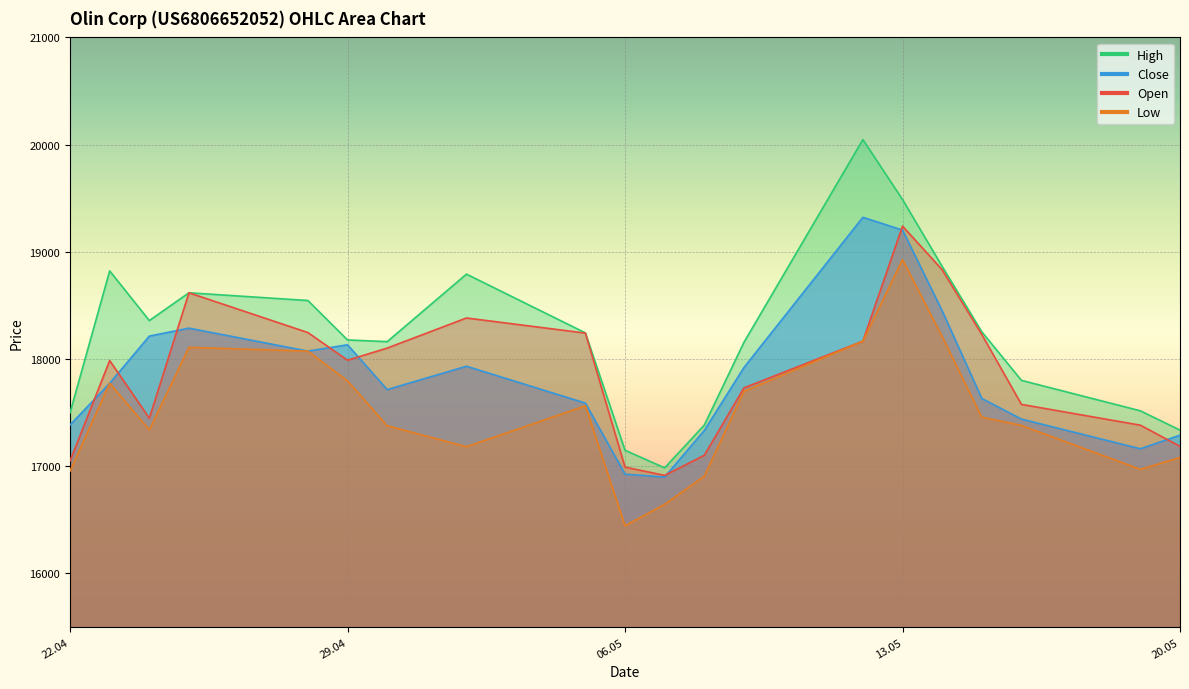

Reading right to left, extract all data points from this chart.

Open: 17186	17383	17577	18229	18833	19240	18167	17731	17102	16915	16992	18242	18383	18102	17989	18247	18618	17448	17986	17050
High: 17337	17517	17801	18254	18864	19488	20047	18156	17384	16985	17149	18244	18792	18162	18178	18546	18618	18359	18822	17499
Low: 17082	16971	17381	17457	18210	18927	18167	17698	16908	16645	16445	17564	17182	17378	17796	18074	18109	17339	17774	16955
Close: 17290	17163	17440	17632	18450	19203	19322	17921	17334	16900	16926	17589	17933	17715	18133	18074	18288	18214	17774	17385